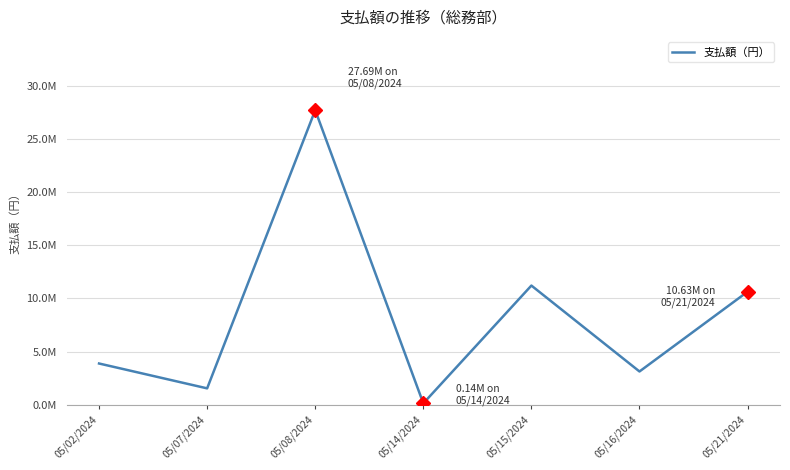

What is the change in value from 05/15/2024 to 05/16/2024?

-8073998